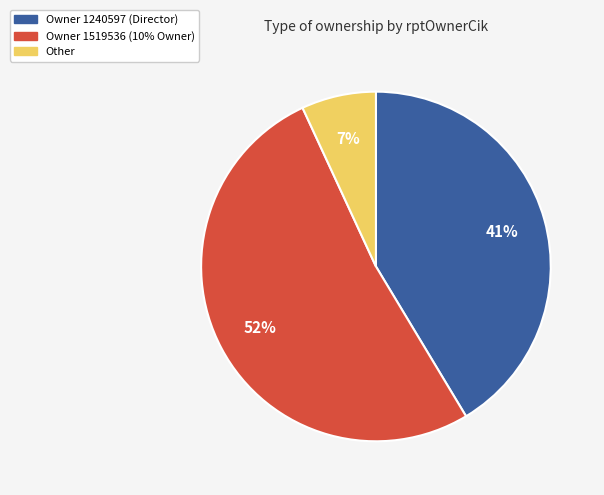

Rank the categories by value from lowest to highest.

Other, Owner 1240597 (Director), Owner 1519536 (10% Owner)